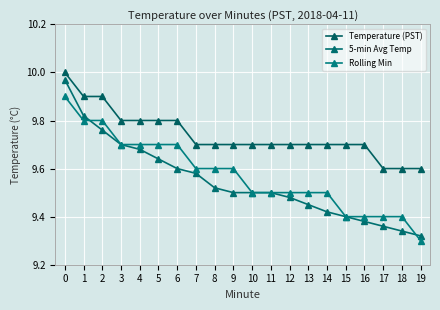

How many distinct data groups are displayed?

3